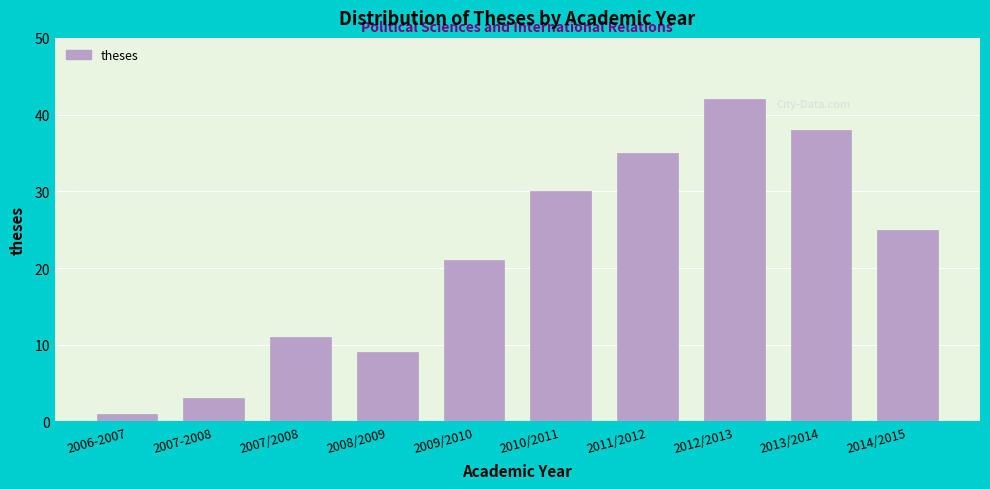

Reading right to left, what are all the values shown in this chart?

2014/2015=25	2013/2014=38	2012/2013=42	2011/2012=35	2010/2011=30	2009/2010=21	2008/2009=9	2007/2008=11	2007-2008=3	2006-2007=1